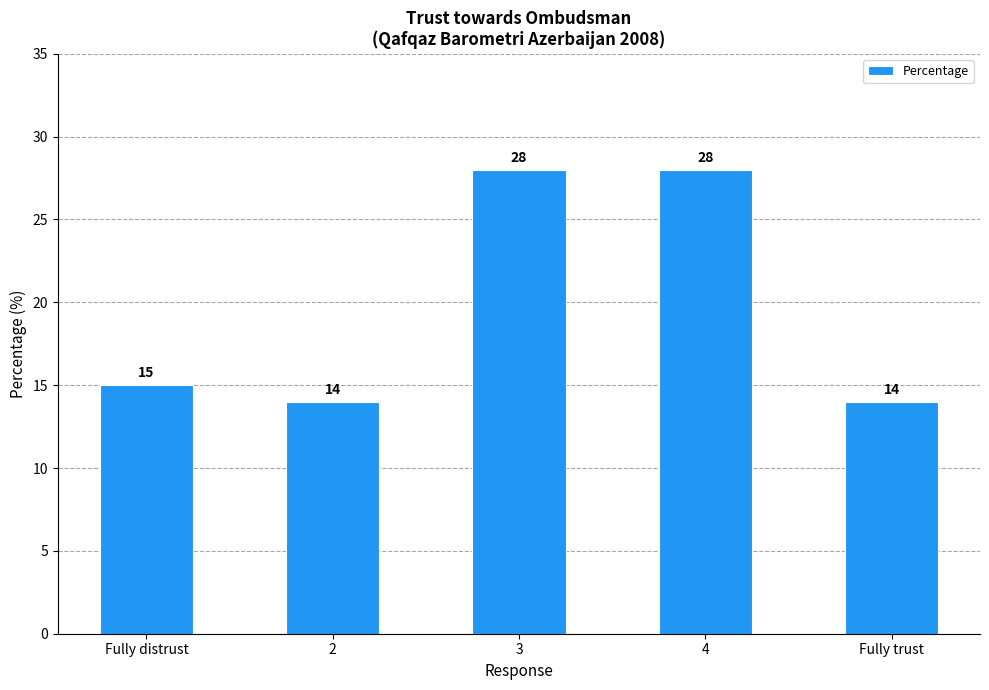

Approximately how many times larger is the value at Fully distrust compared to 3?

0.5